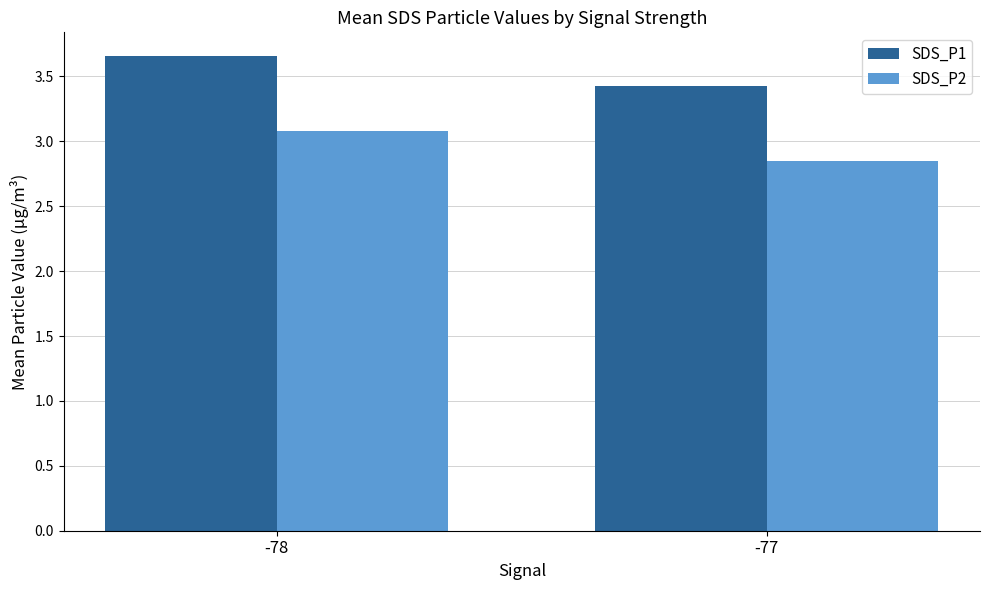

What is the average value of the SDS_P1 series?

3.5